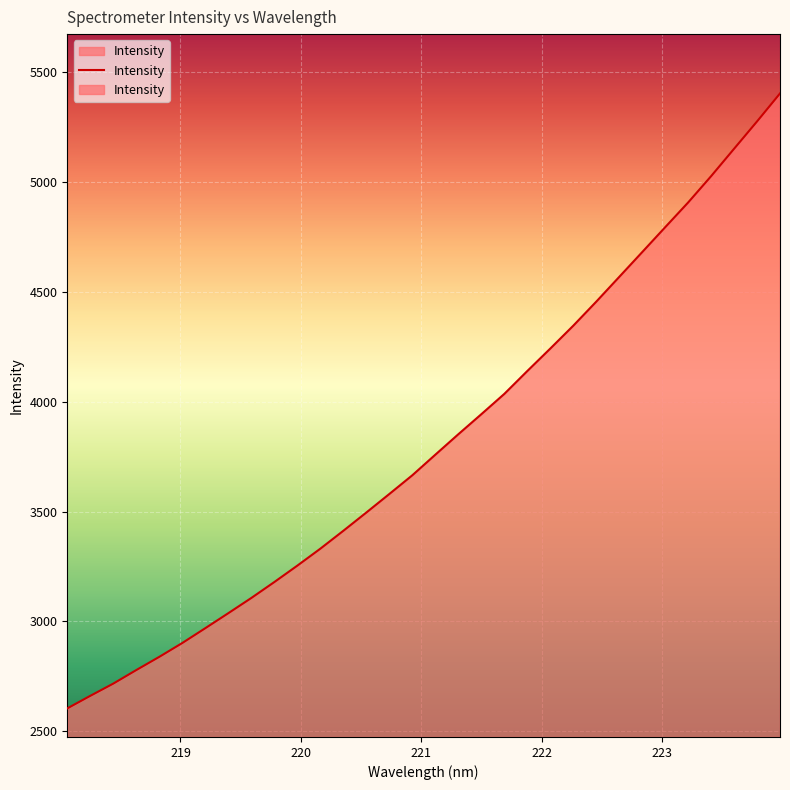

True or false: the data has more than 2 interior local peaks.

False